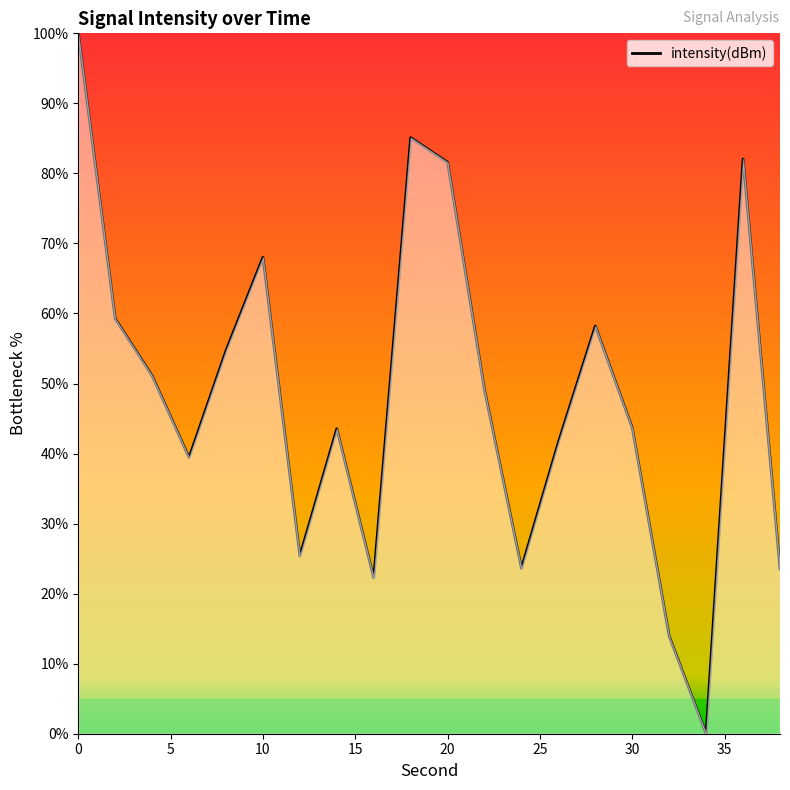

What is the greatest value displayed?

100.0